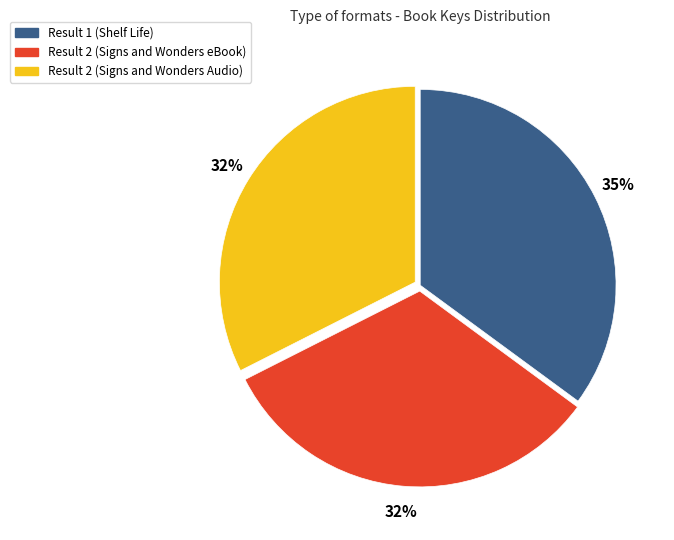

The Result 1 (Shelf Life) slice represents 41% of the pie. True or false?

False